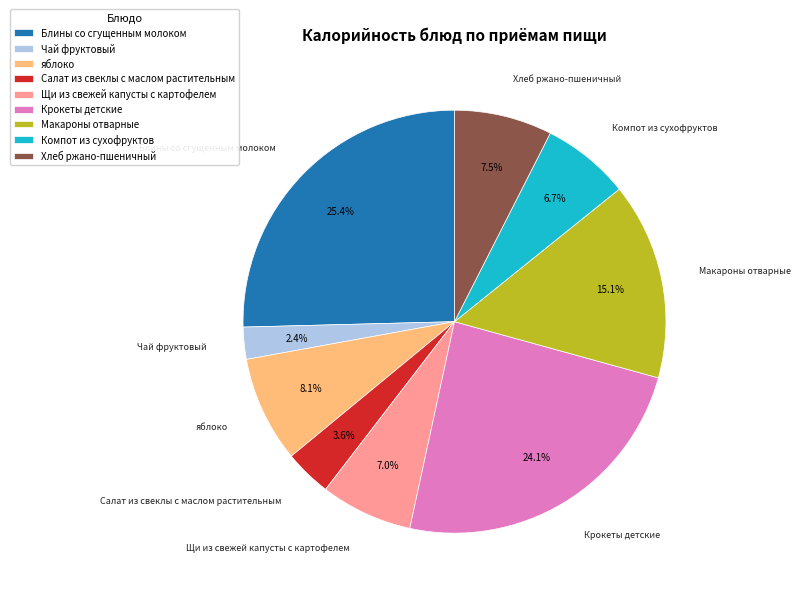

How many segments does this pie chart have?

9